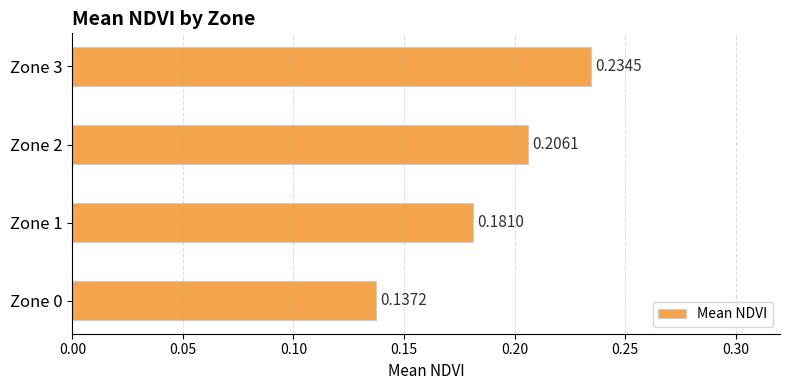

List the labels in order of value, smallest first.

Zone 0, Zone 1, Zone 2, Zone 3